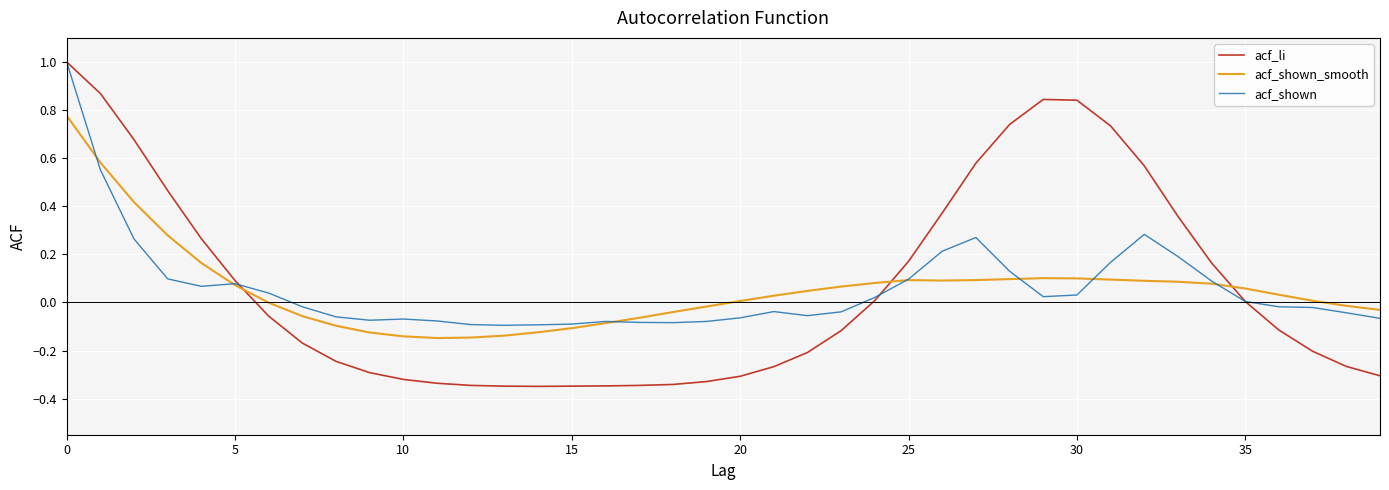

What is the maximum value for acf_li?

1.0